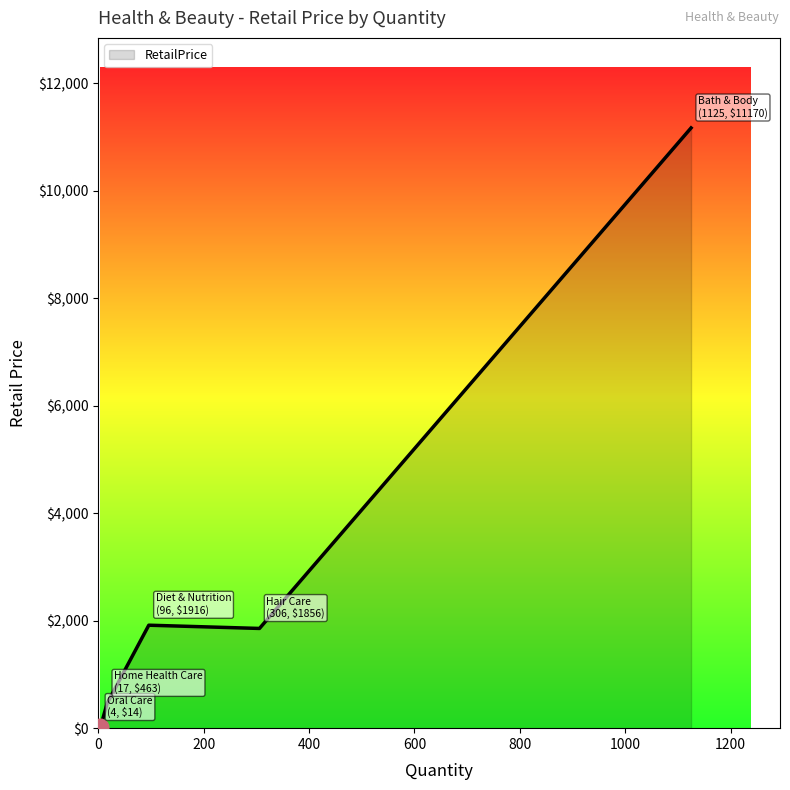

What is the maximum value shown in the chart?

11169.8